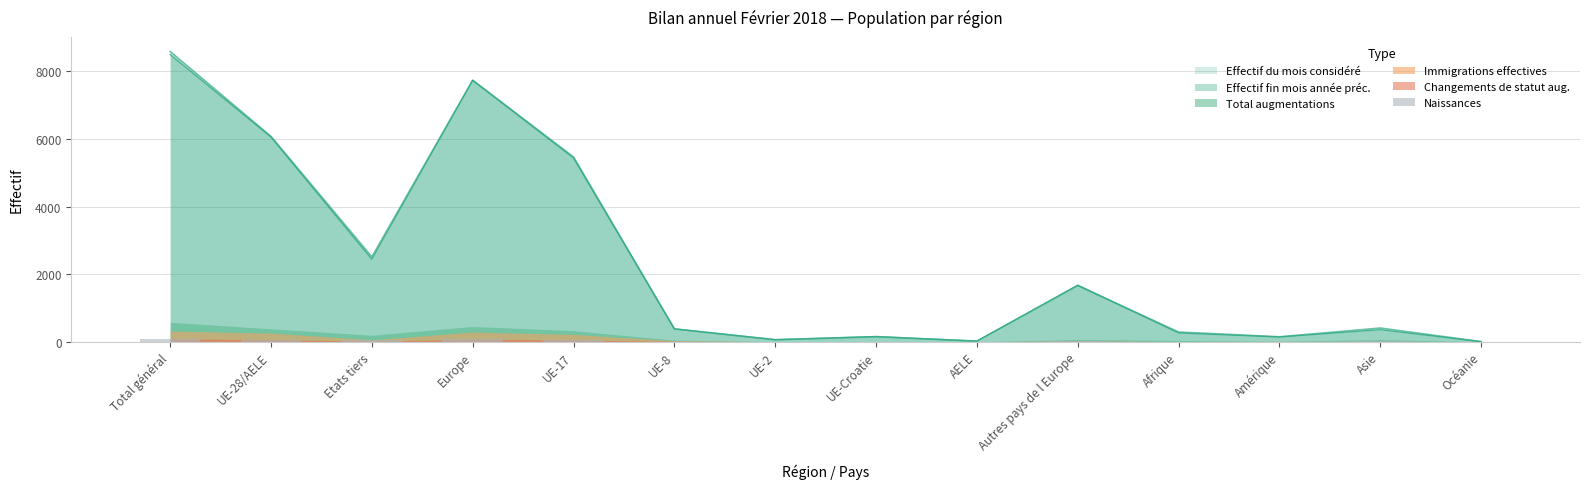

The value at UE-Croatie is 45. True or false?

False